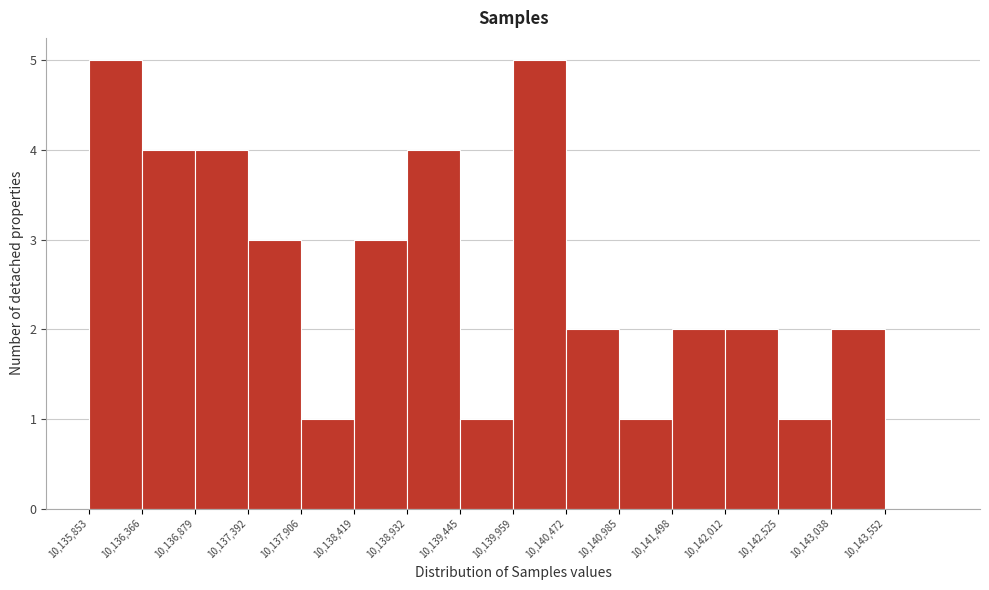

Reading left to right, transcribe this chart: for each bar, give the range it covers on the x-axis and its height. Neither the bar edges nor the heights are printed on the chart, so give them approximately, as read against the axes.

10135900 to 10136400: 5
10136400 to 10136900: 4
10136900 to 10137400: 4
10137400 to 10137900: 3
10137900 to 10138400: 1
10138400 to 10138900: 3
10138900 to 10139400: 4
10139400 to 10140000: 1
10140000 to 10140500: 5
10140500 to 10141000: 2
10141000 to 10141500: 1
10141500 to 10142000: 2
10142000 to 10142500: 2
10142500 to 10143000: 1
10143000 to 10143600: 2
10143600 to 10144100: 0